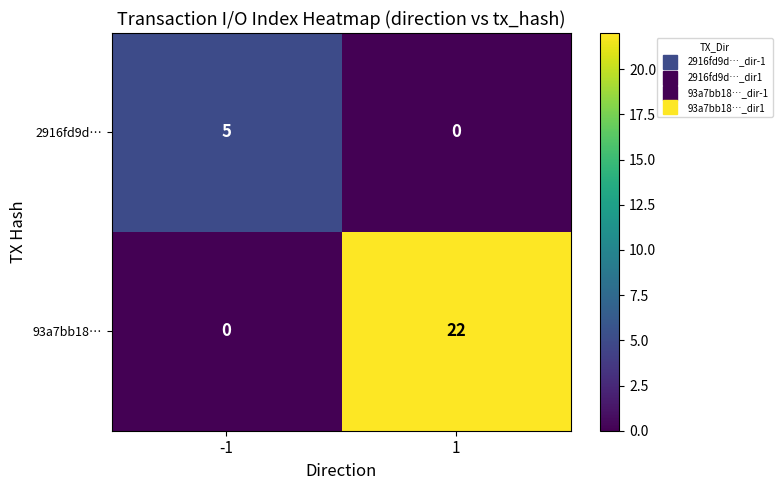

What is the highest value of the 2916fd9d… series?

5